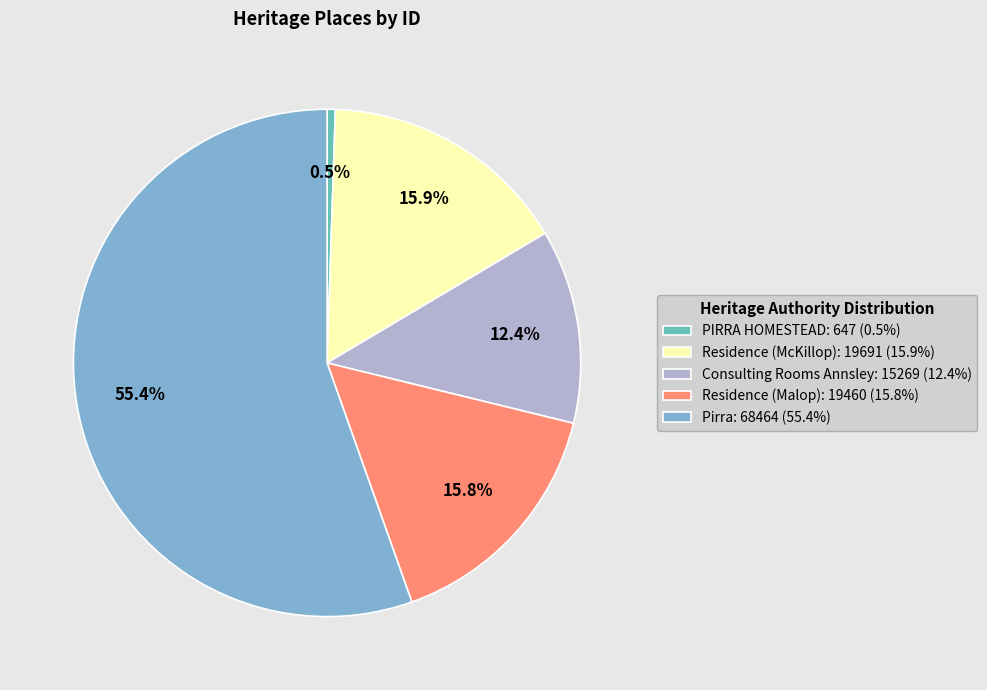

True or false: Residence (McKillop) accounts for 31% of the total.

False